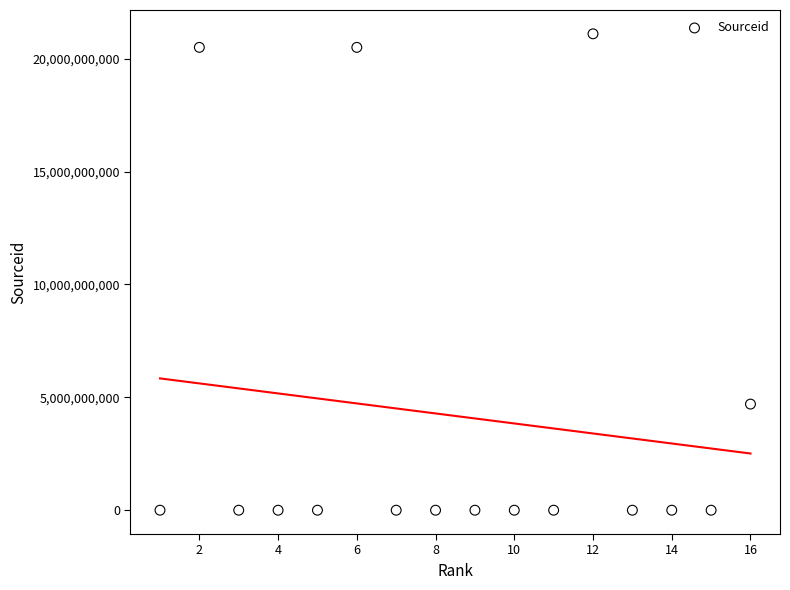

What Y value in the scatter plot is closest to 10550159688?

4700152859